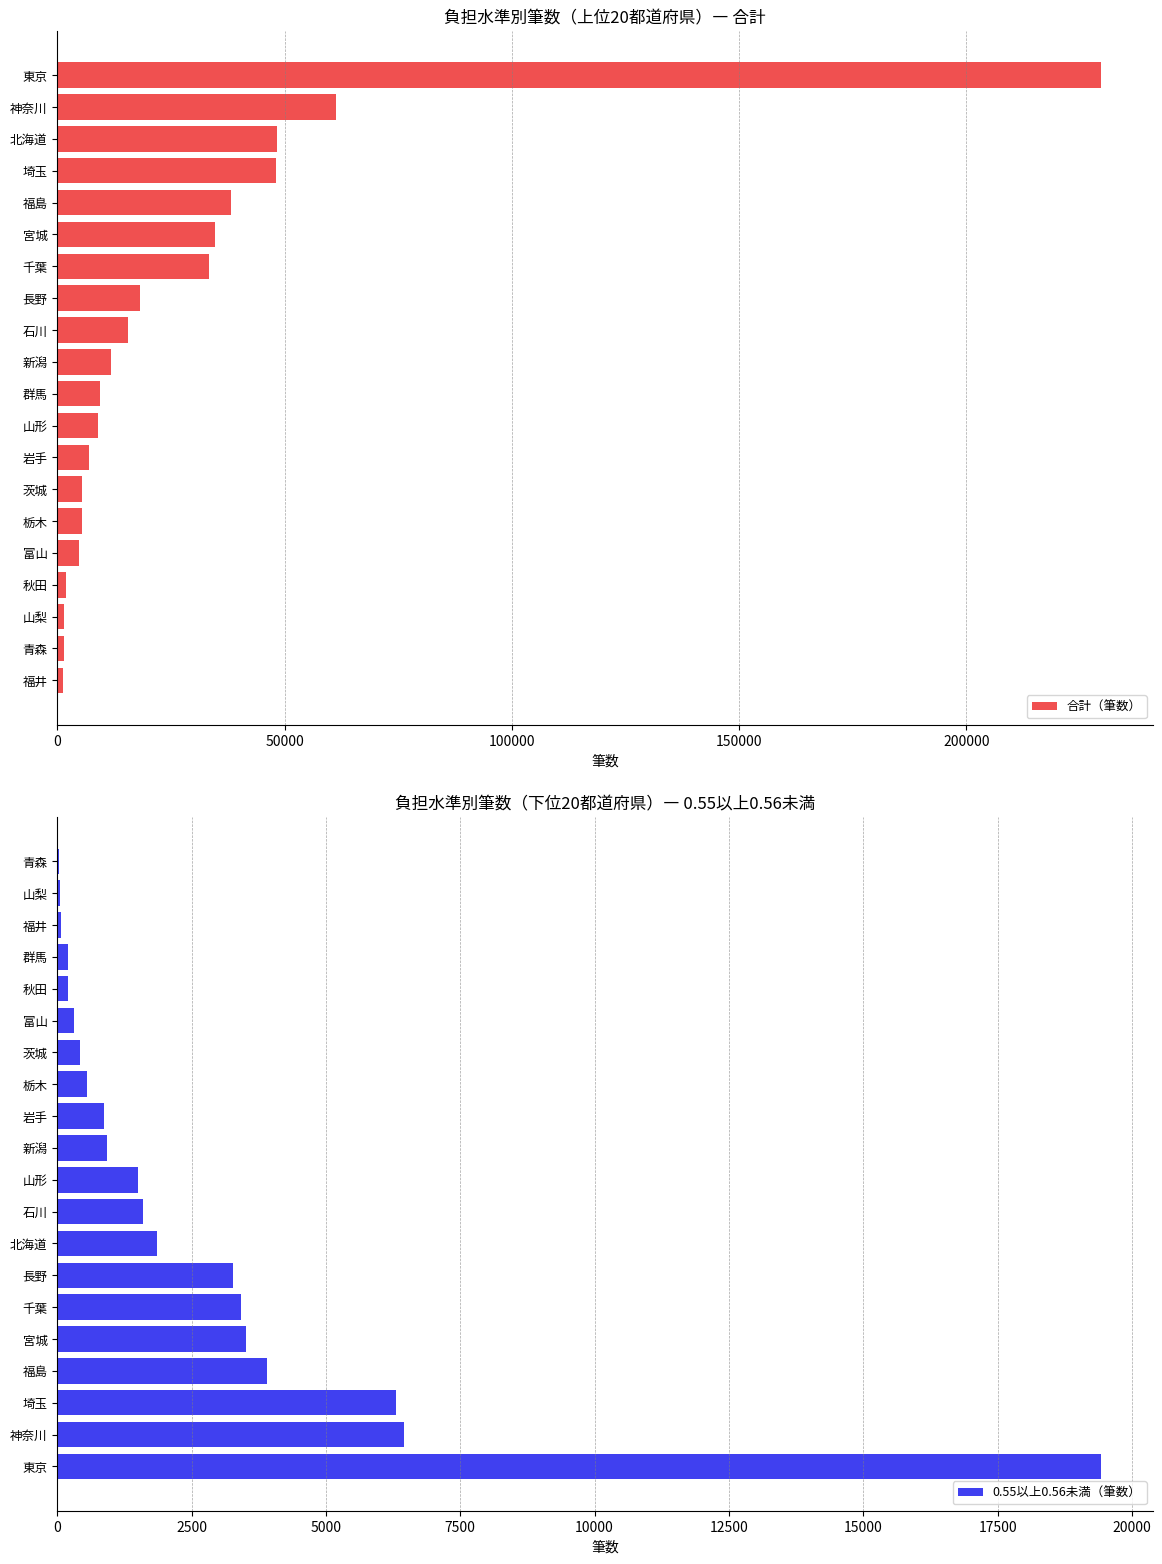

Are the bars grouped side by side (vs. stacked)?

Yes